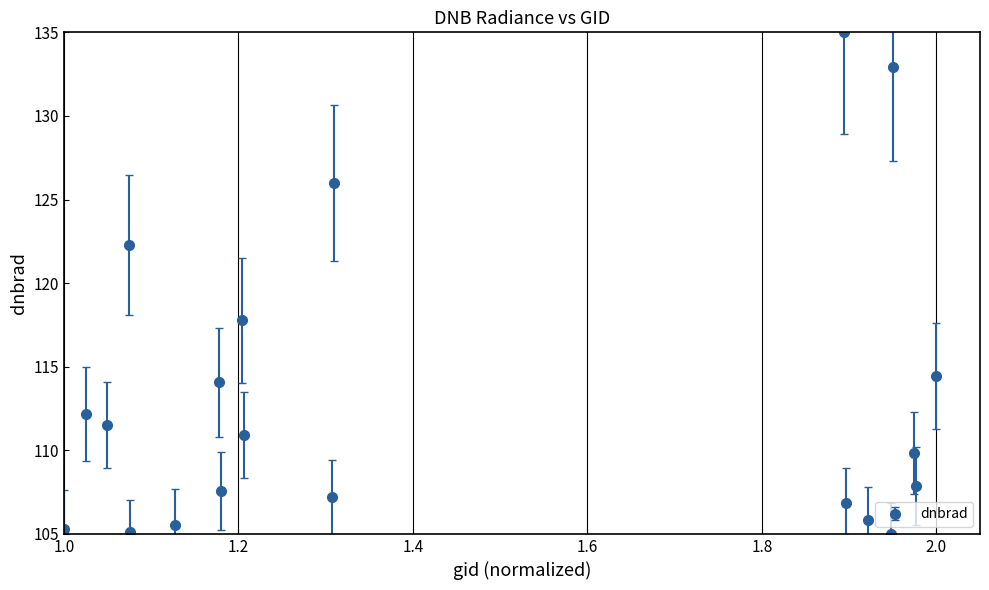

How many interior local valleys (lower than both neighbors) does the data have?

6